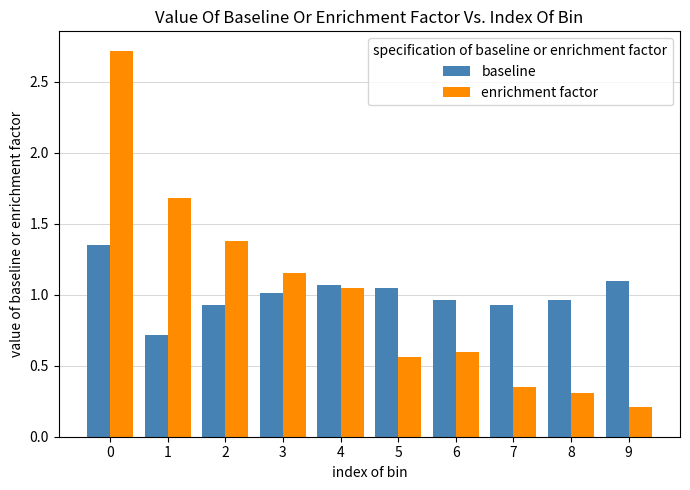

What is the minimum value for baseline?

0.7